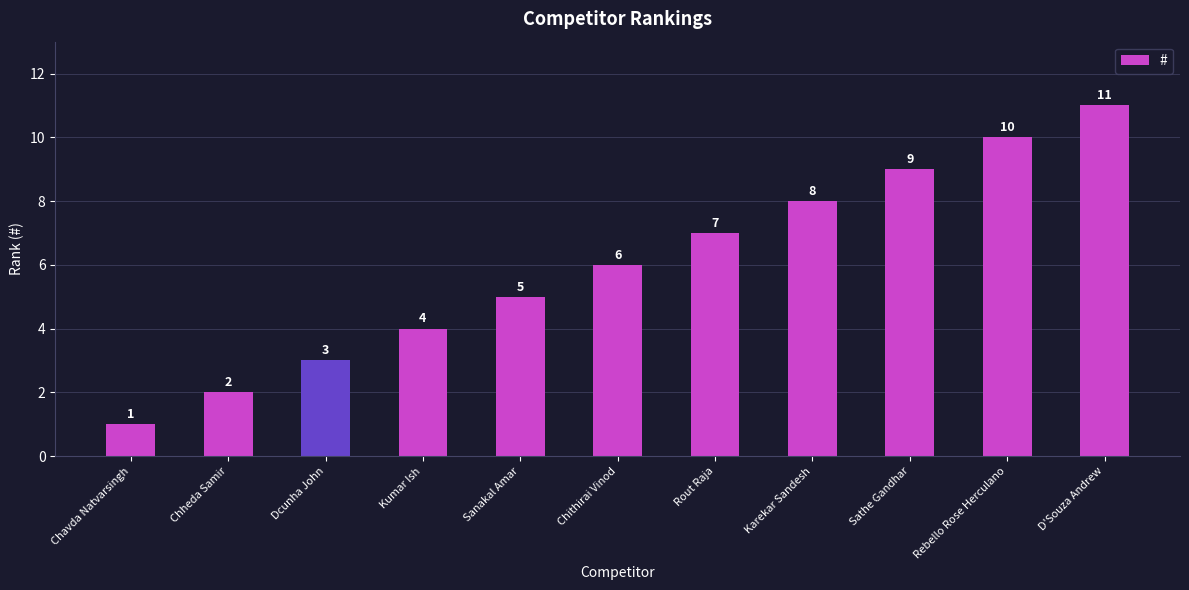

At which label is the value closest to 6?

Chithirai Vinod